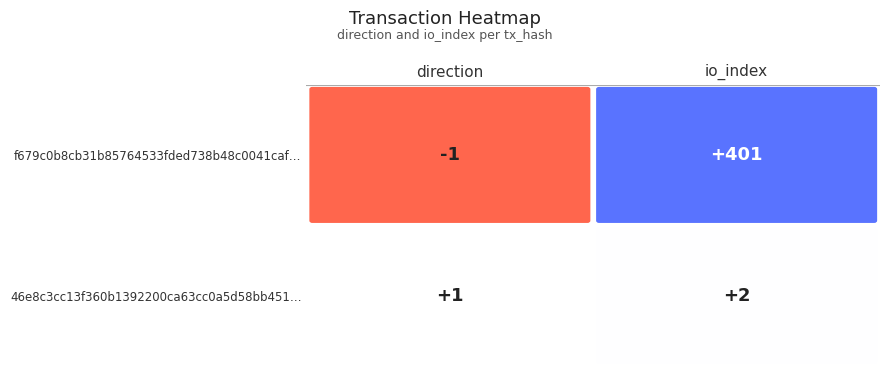

Reading left to right, transcribe all the data shown in this chart.

f679c0b8cb31b85764533fded738b48c0041caf: 0=-1	1=401
46e8c3cc13f360b1392200ca63cc0a5d58bb451: 0=1	1=2